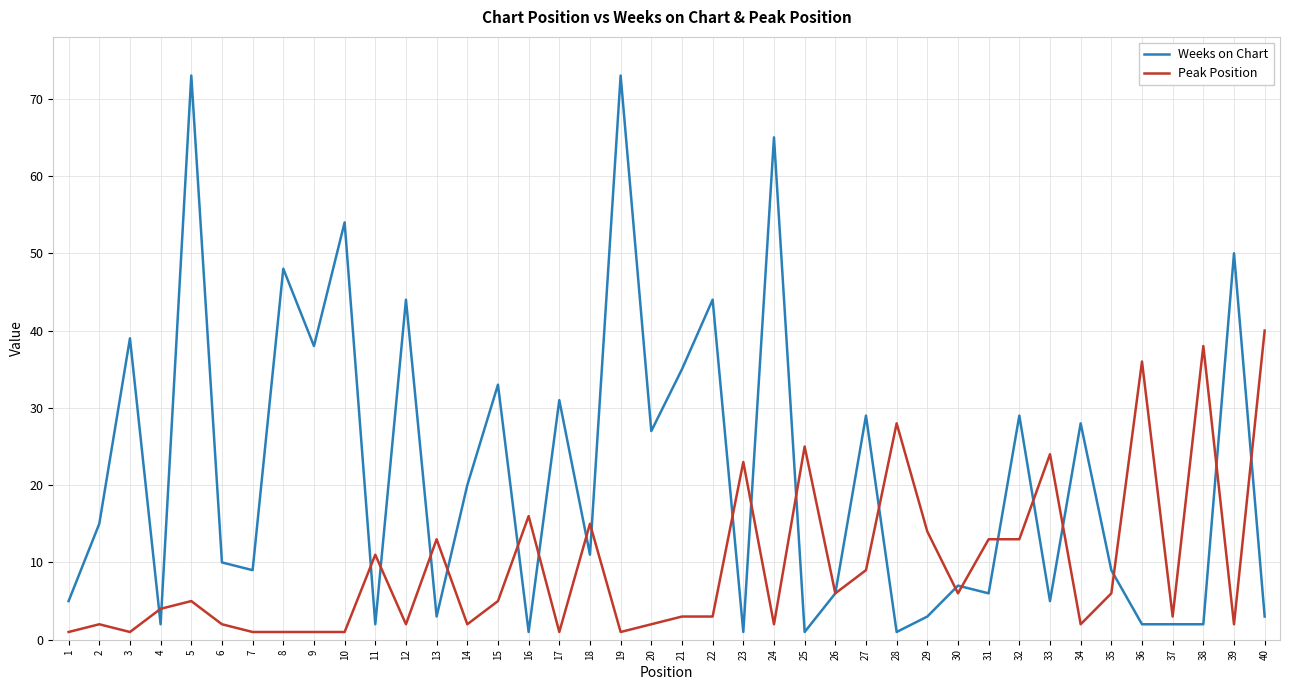

Where does the Weeks on Chart series first go above 11?

2